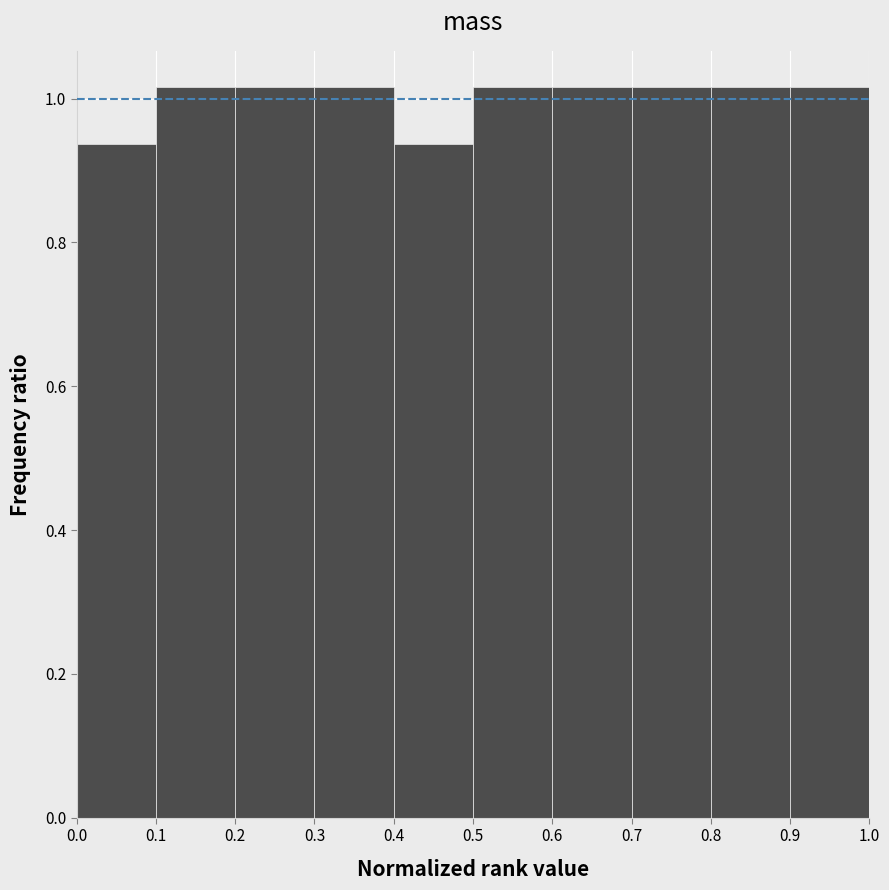

Reading left to right, transcribe this chart: for each bar, give the range it covers on the x-axis and its height. The values are not printed on the chart, so give them approximately, as read against the axis.

0.0 to 0.1: 0.94
0.1 to 0.2: 1.02
0.2 to 0.3: 1.02
0.3 to 0.4: 1.02
0.4 to 0.5: 0.94
0.5 to 0.6: 1.02
0.6 to 0.7: 1.02
0.7 to 0.8: 1.02
0.8 to 0.9: 1.02
0.9 to 1.0: 1.02